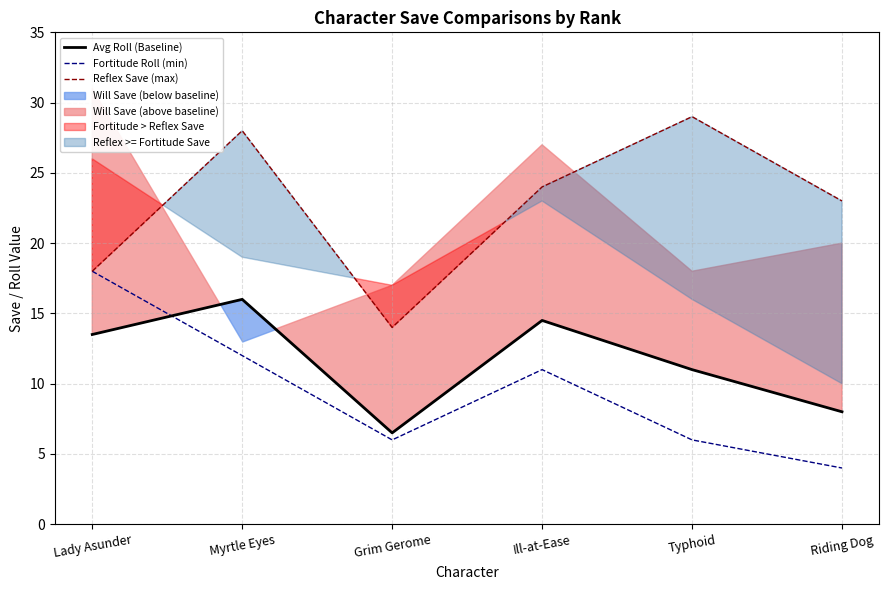

At which category does Fortitude Roll (min) reach its first local valley?

Grim Gerome